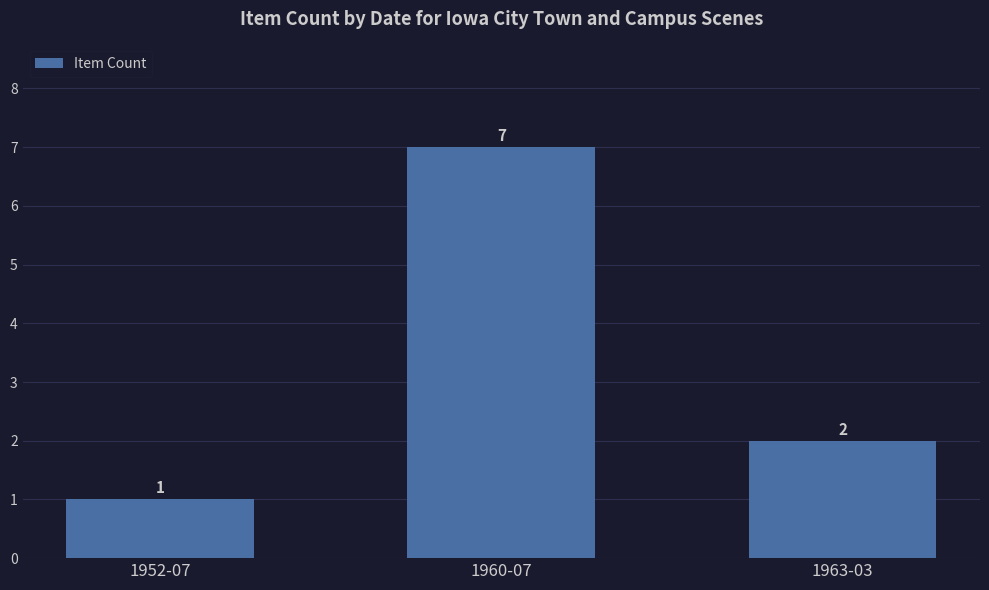

List the labels in order of value, smallest first.

1952-07, 1963-03, 1960-07